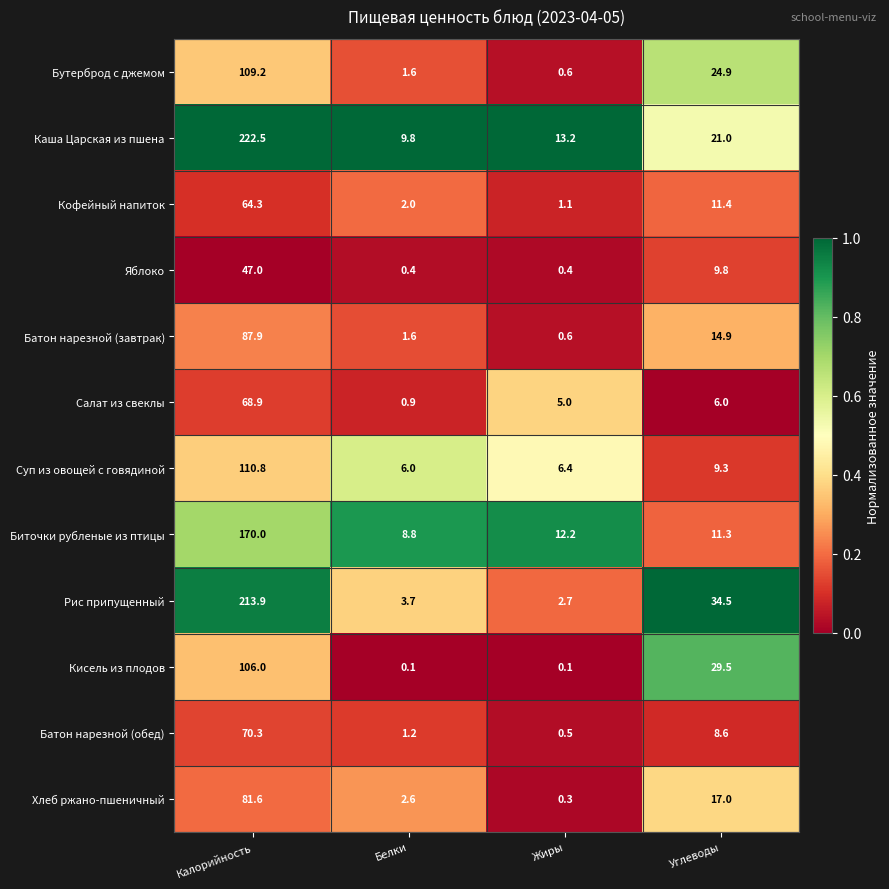

Is it true that Хлеб ржано-пшеничный equals 2.6 at Белки?

True